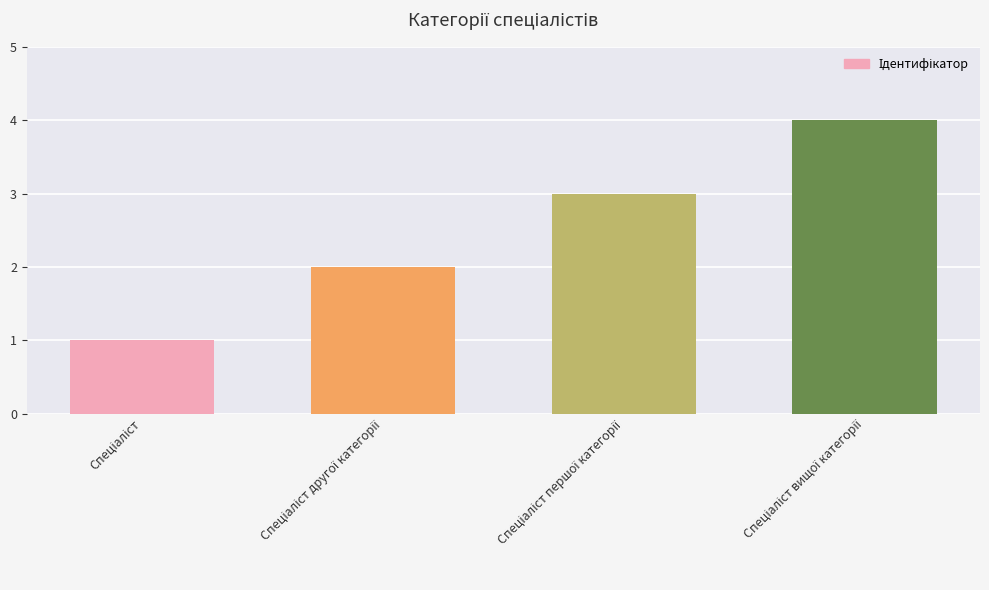

What is the maximum value shown in the chart?

4